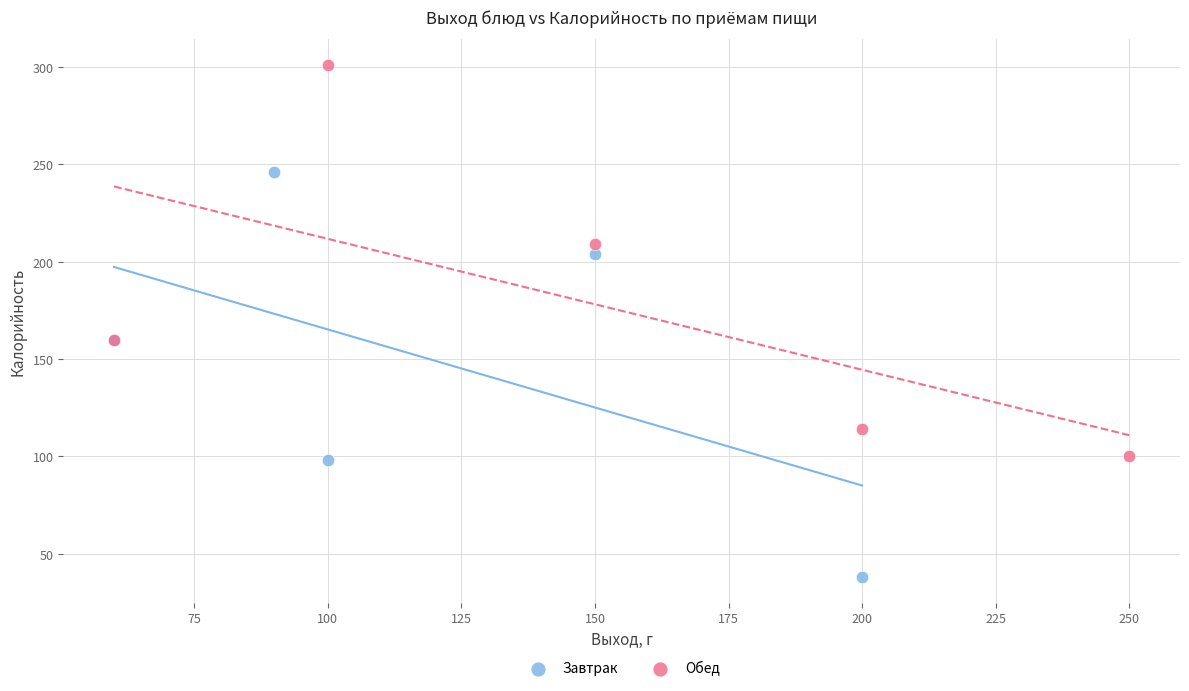

Which series contains the lowest Y value?

Завтрак